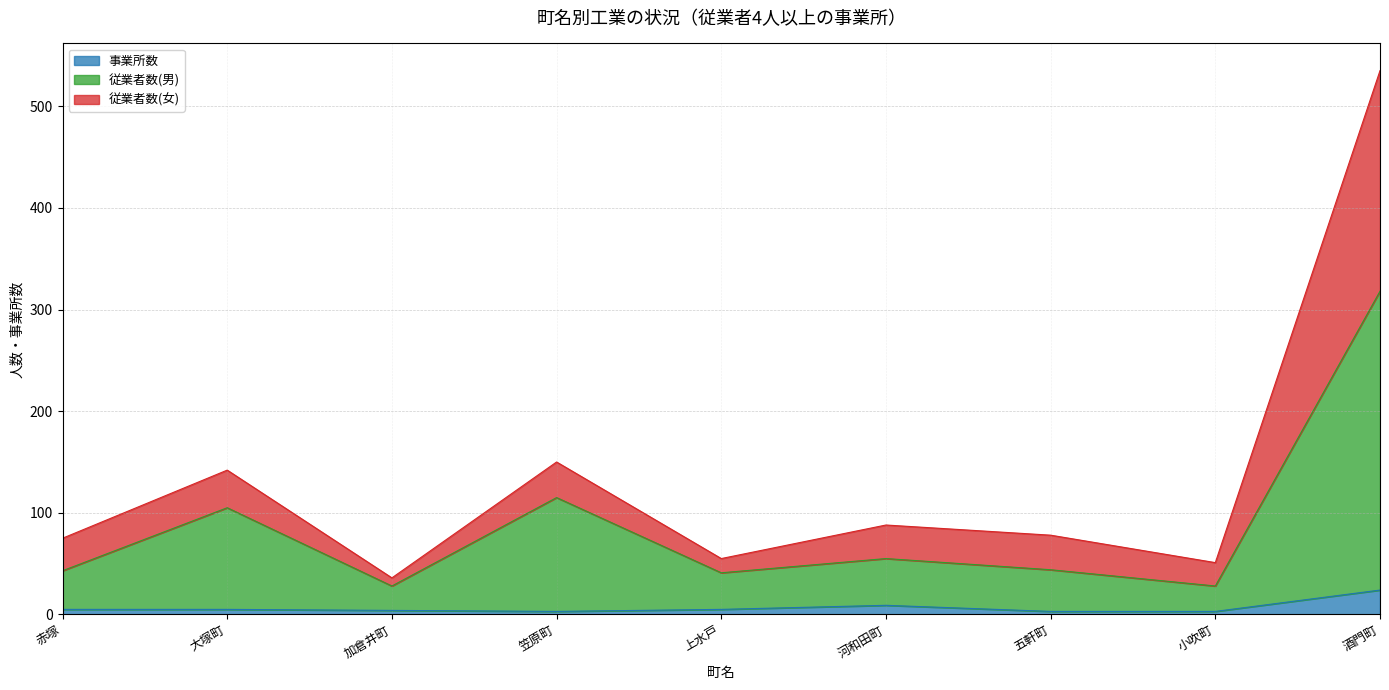

At which category is the sum across all series the highest?

酒門町